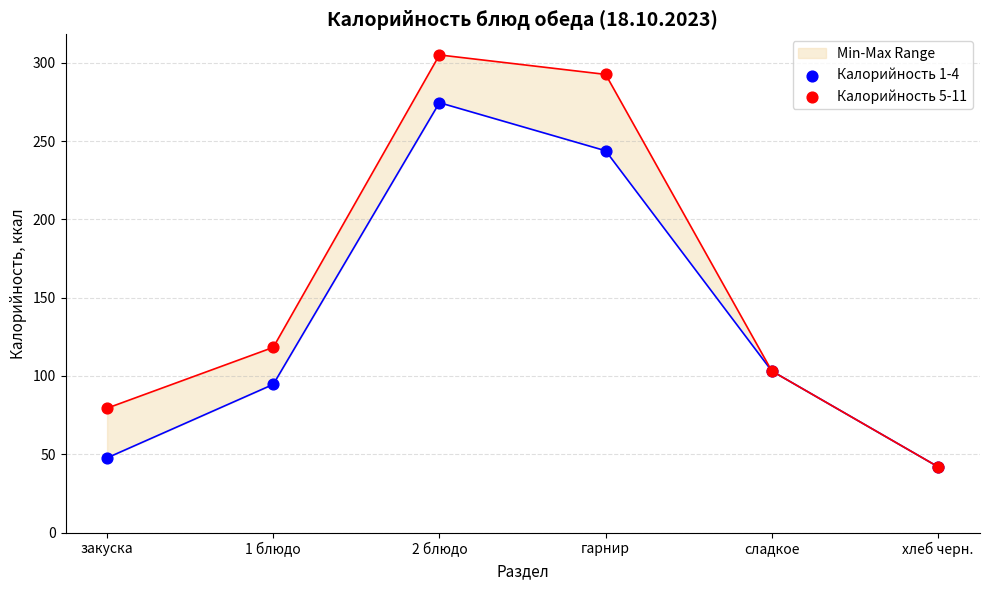

Which series has the largest total across all categories?

Калорийность 5-11